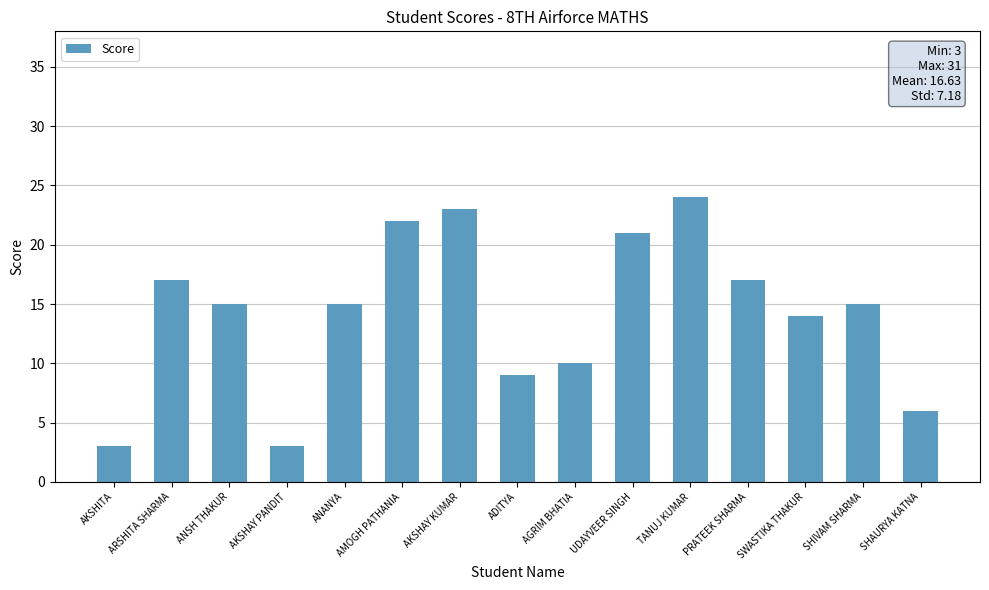

What is the label of the 9th bar from the left?

AGRIM BHATIA